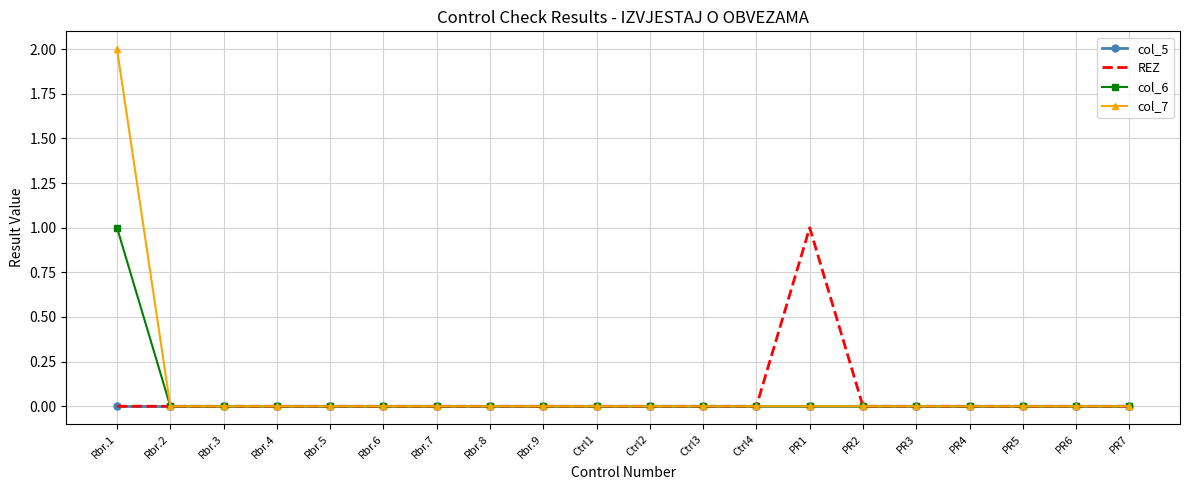

What position from the left is Ctrl3?

12